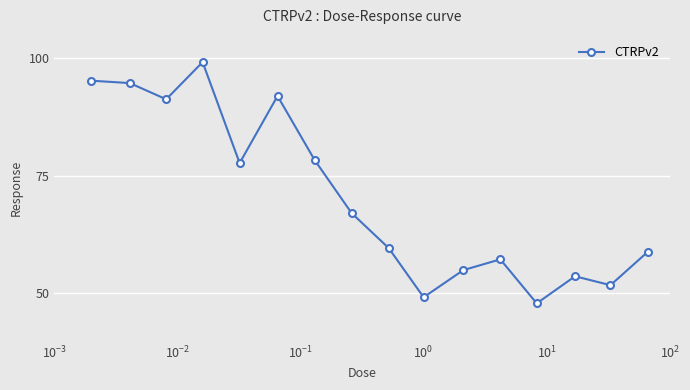

What is the maximum value shown in the chart?

99.2